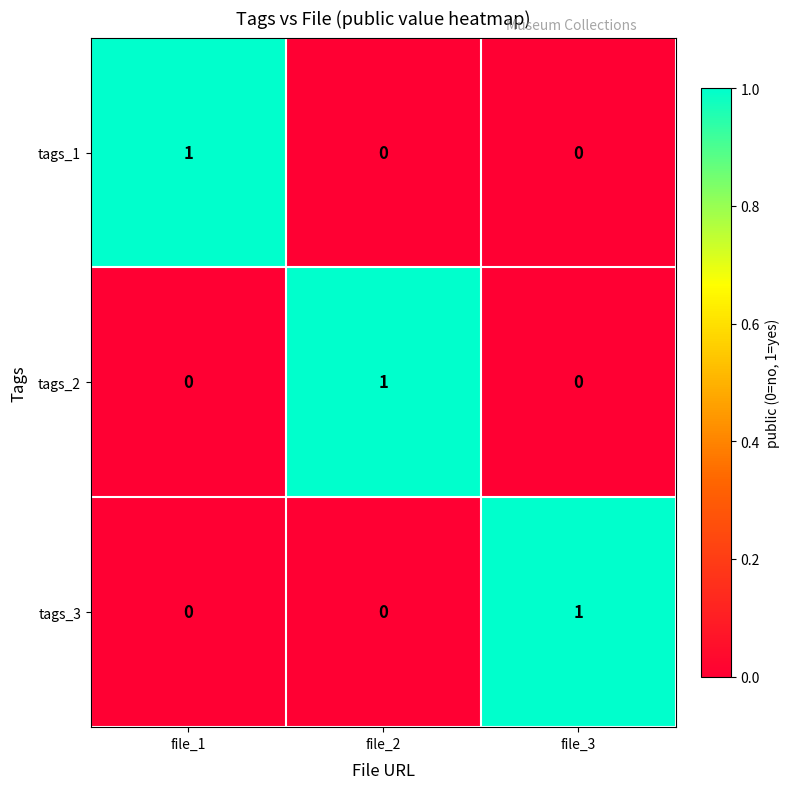

Which category has the highest value in the tags_3 series?

file_3